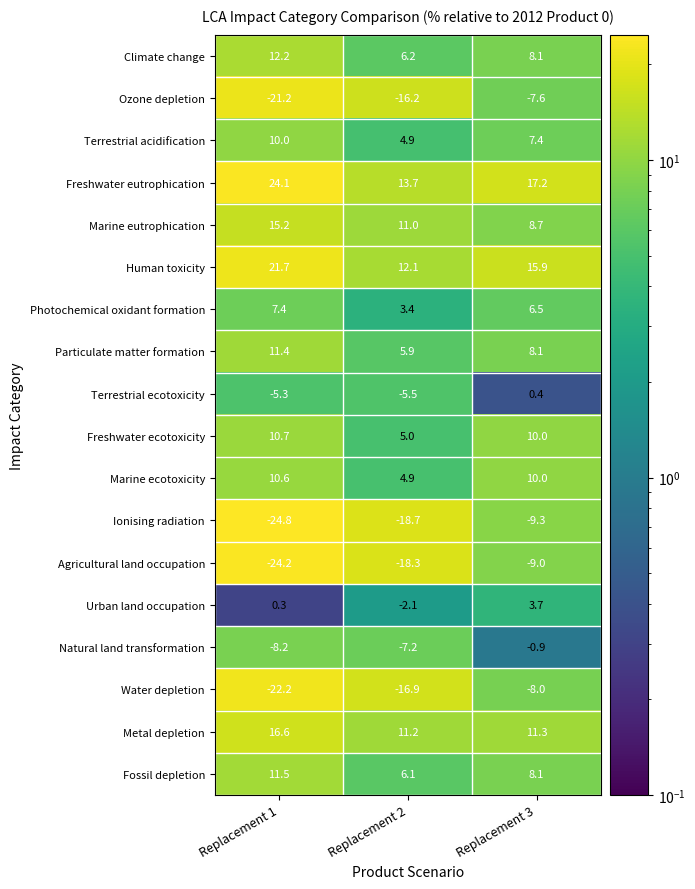

The value of Freshwater ecotoxicity at Replacement 1 is 16.5. True or false?

False